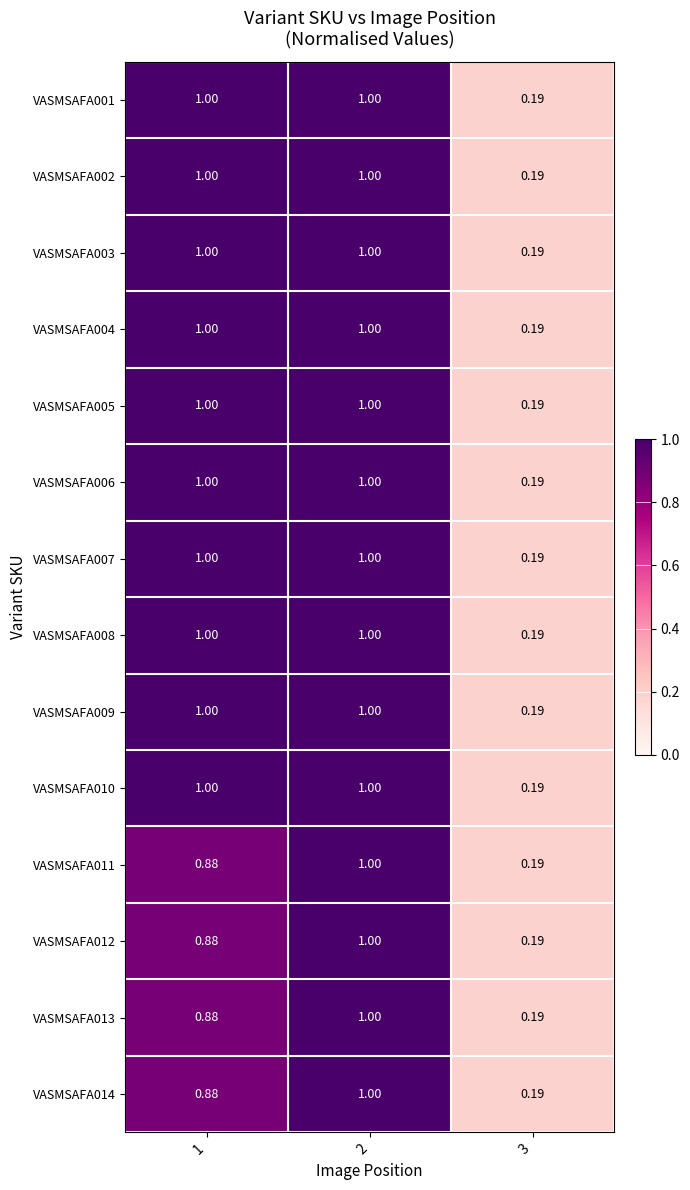

Is the value of VASMSAFA008 at 1 greater than the value of VASMSAFA006 at 3?

Yes